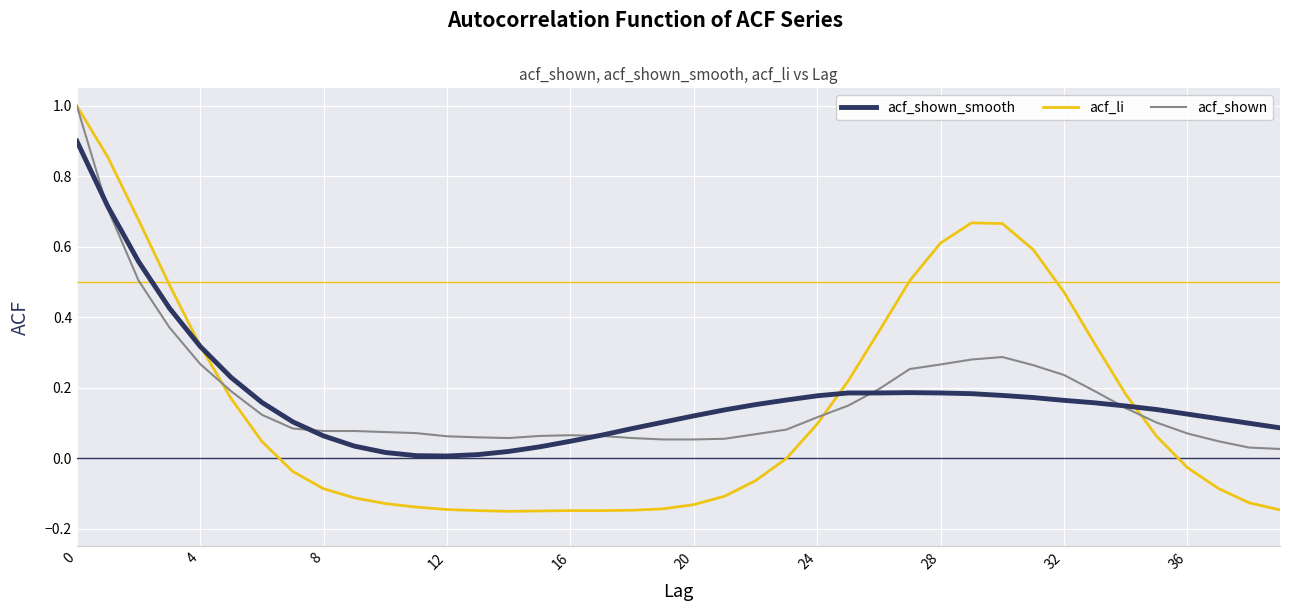

Which series has the widest spread of values?

acf_li